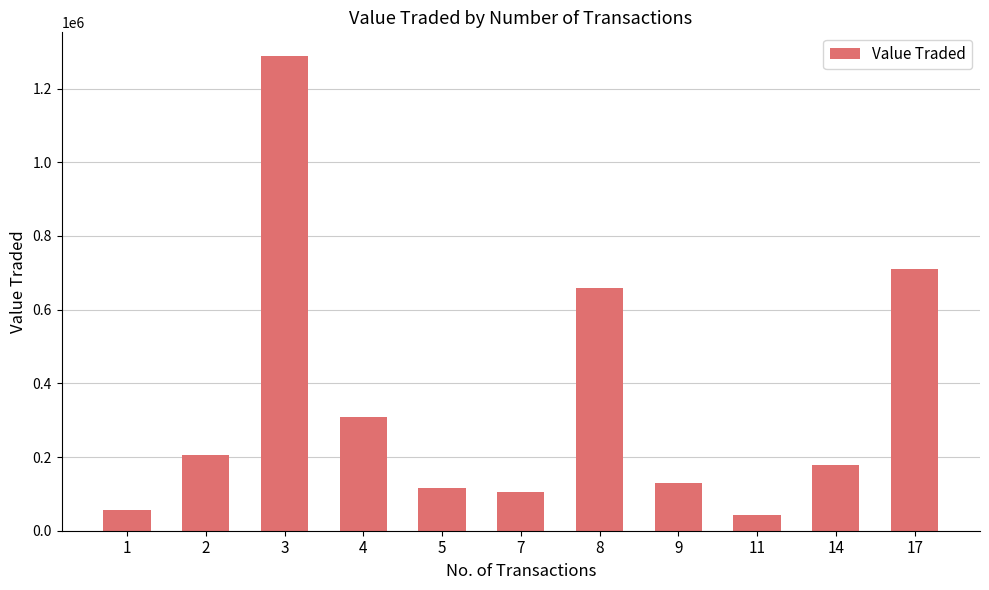

Where is the data nearest to the value 665852?

8